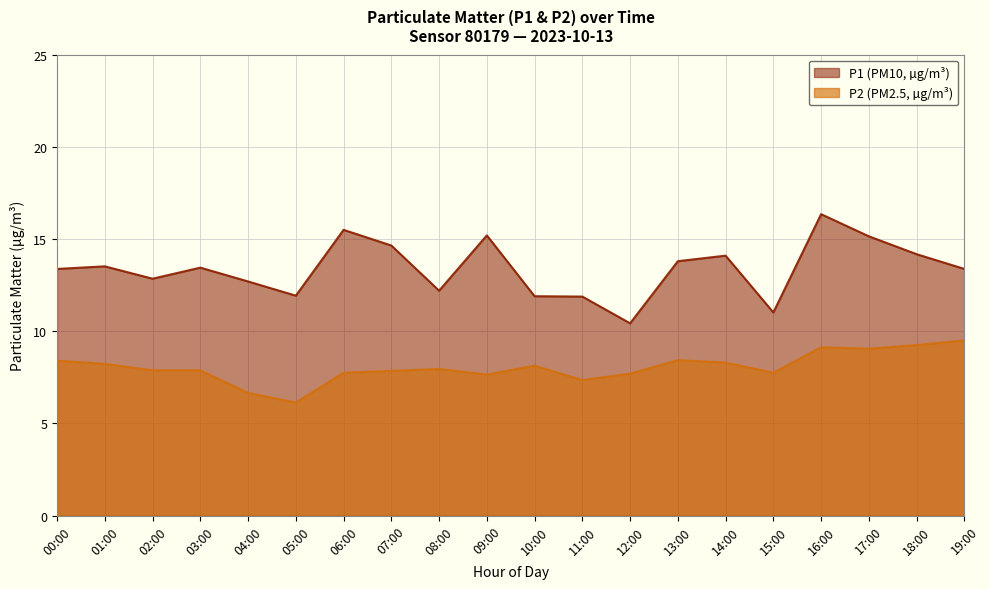

In P1, how many points are lower than both neighbors (excluding endpoints)?

5